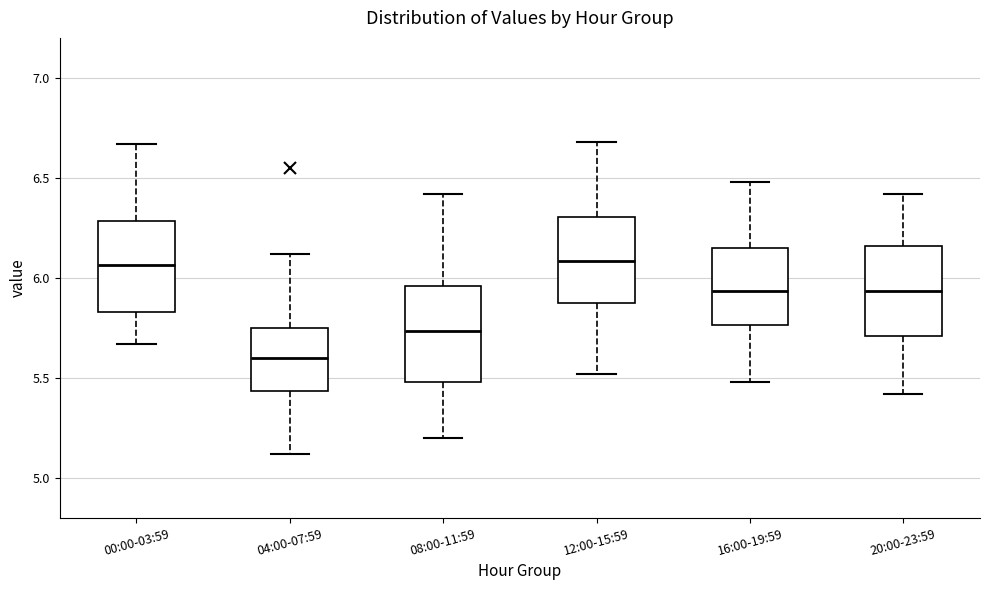

Which box's median line is the lowest?

04:00-07:59